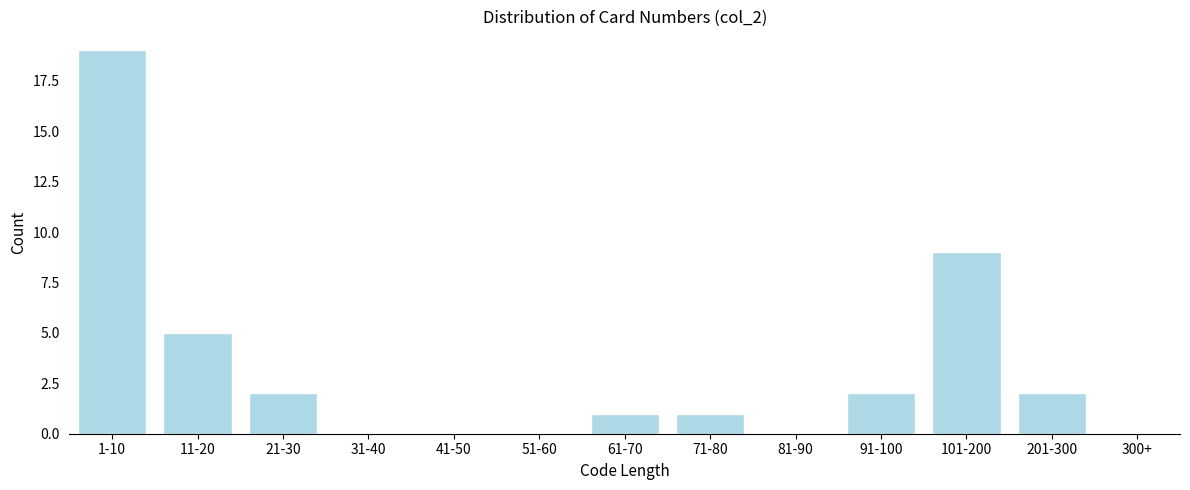

Reading left to right, transcribe all the data shown in this chart.

1-10=19	11-20=5	21-30=2	31-40=0	41-50=0	51-60=0	61-70=1	71-80=1	81-90=0	91-100=2	101-200=9	201-300=2	300+=0